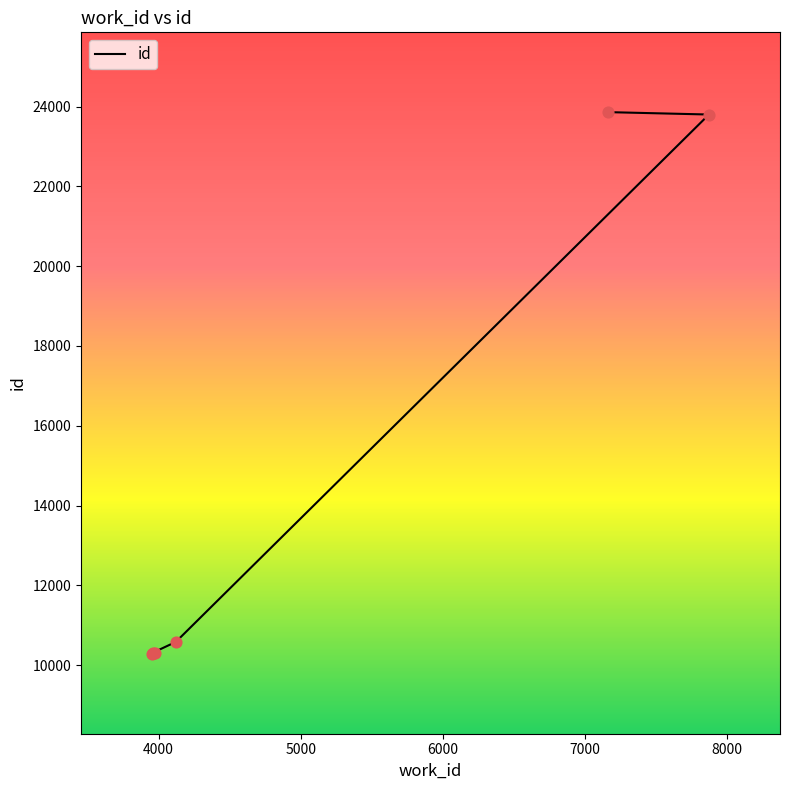

What is the change in value from 3954 to 4121?

+301